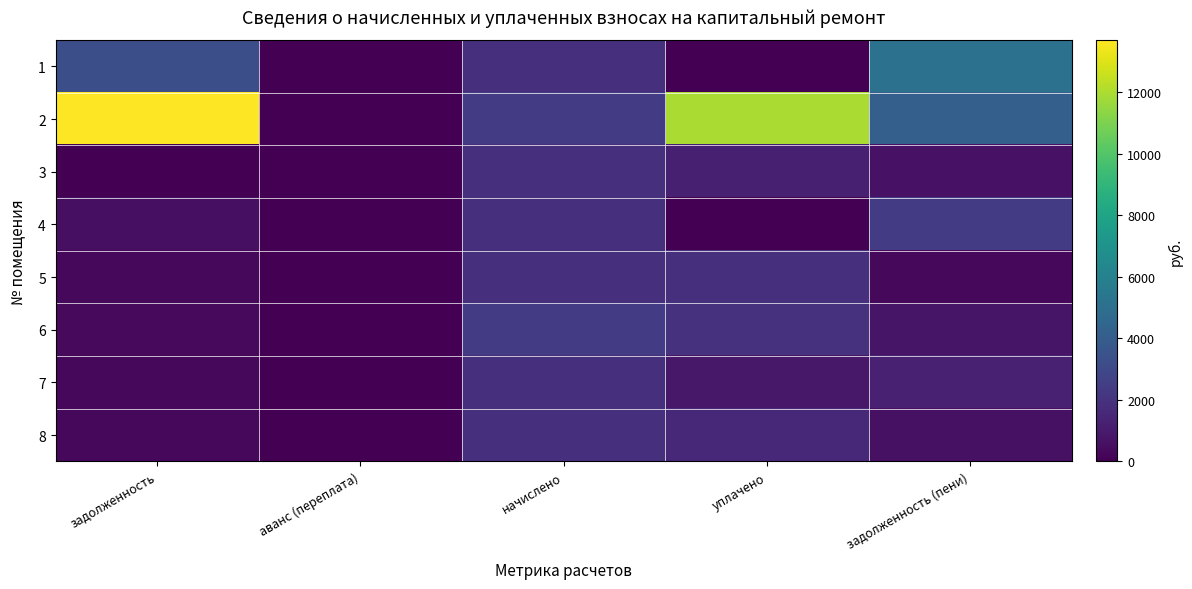

Reading left to right, transcribe all the data shown in this chart.

1: задолженность=3263.2	аванс (переплата)=0.0	начислено=1872.0	уплачено=0.0	задолженность (пени)=5135.2
2: задолженность=13682.6	аванс (переплата)=0.0	начислено=2398.5	уплачено=11939.1	задолженность (пени)=4142.1
3: задолженность=0.0	аванс (переплата)=0.0	начислено=1872.0	уплачено=1208.2	задолженность (пени)=663.8
4: задолженность=544.3	аванс (переплата)=0.0	начислено=1872.0	уплачено=0.0	задолженность (пени)=2416.3
5: задолженность=271.6	аванс (переплата)=0.0	начислено=1872.0	уплачено=1832.2	задолженность (пени)=311.4
6: задолженность=348.0	аванс (переплата)=0.0	начислено=2398.5	уплачено=1948.0	задолженность (пени)=798.6
7: задолженность=271.3	аванс (переплата)=0.0	начислено=1872.0	уплачено=896.2	задолженность (пени)=1247.1
8: задолженность=272.2	аванс (переплата)=0.0	начислено=1872.0	уплачено=1521.0	задолженность (пени)=623.1